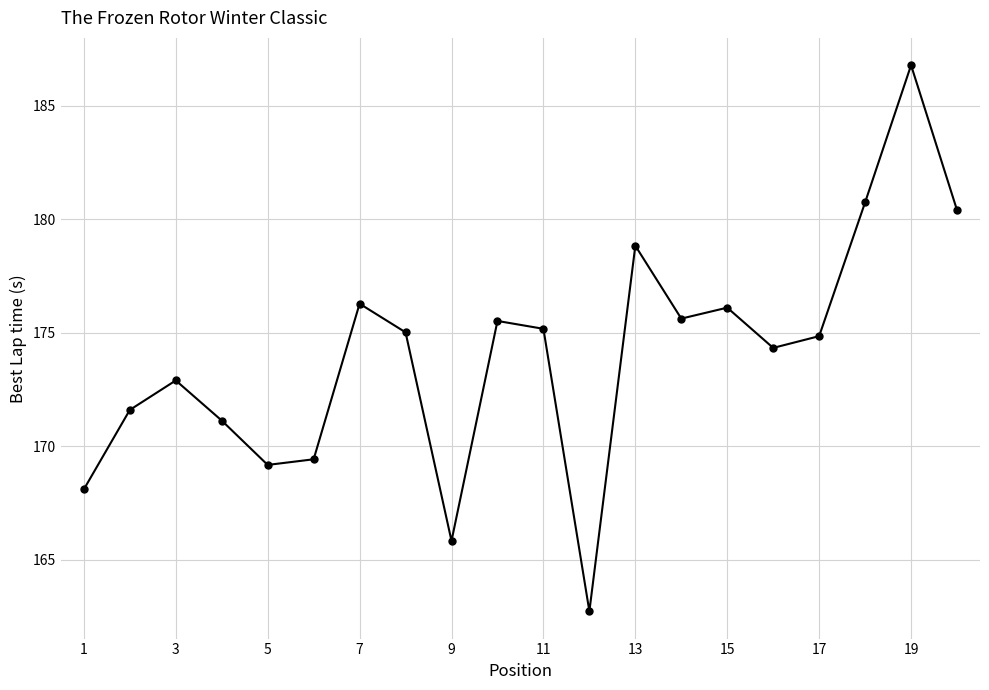

What is the maximum value shown in the chart?

186.8